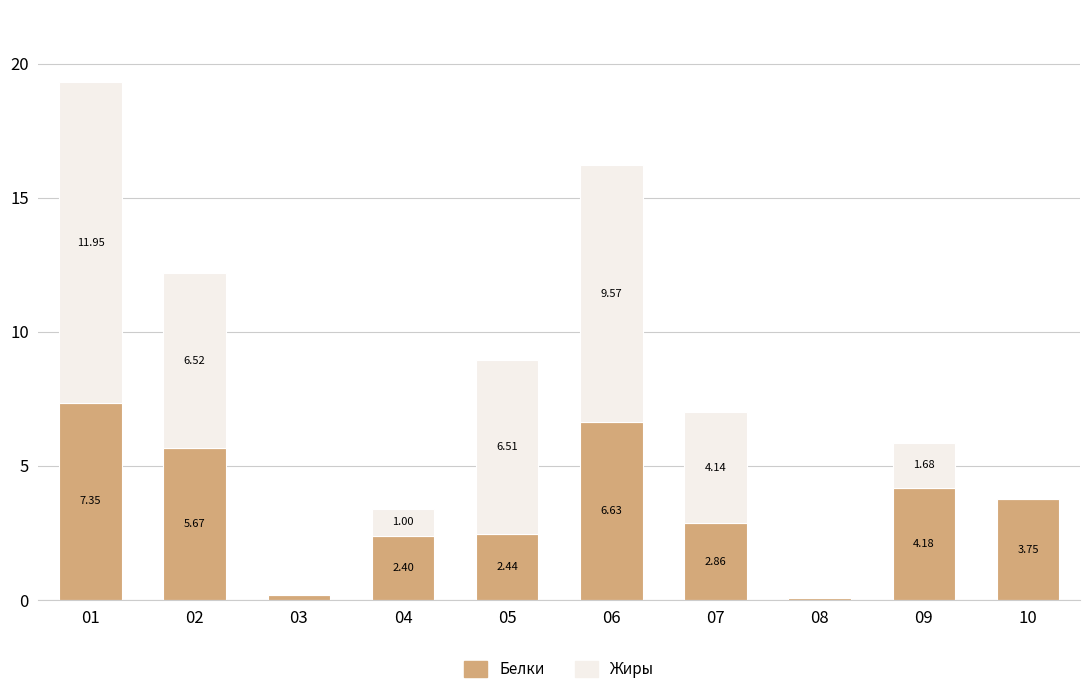

How many distinct data groups are displayed?

2